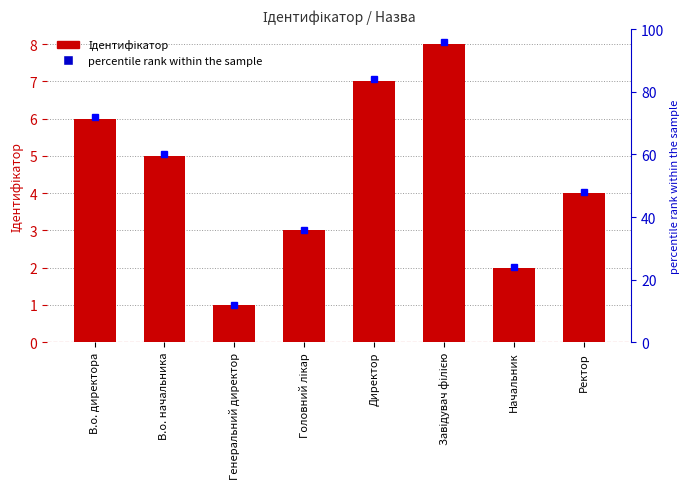

What is the value of the Ідентифікатор bar at the 5th from the left?

7